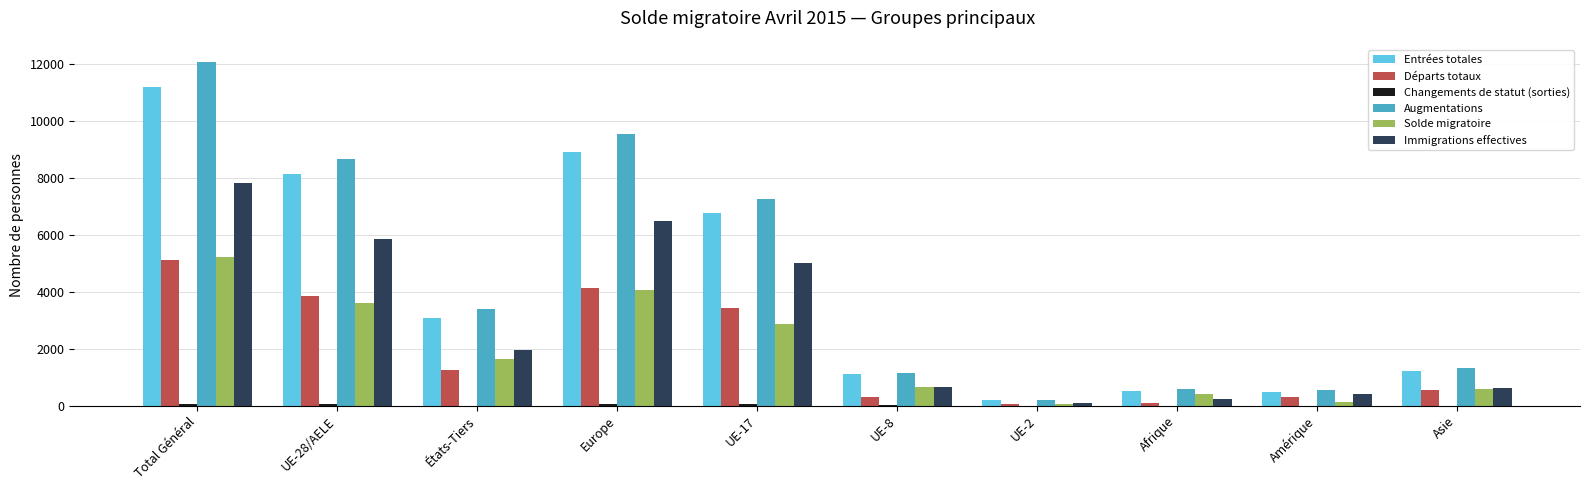

What is the maximum value for Immigrations effectives?

7816